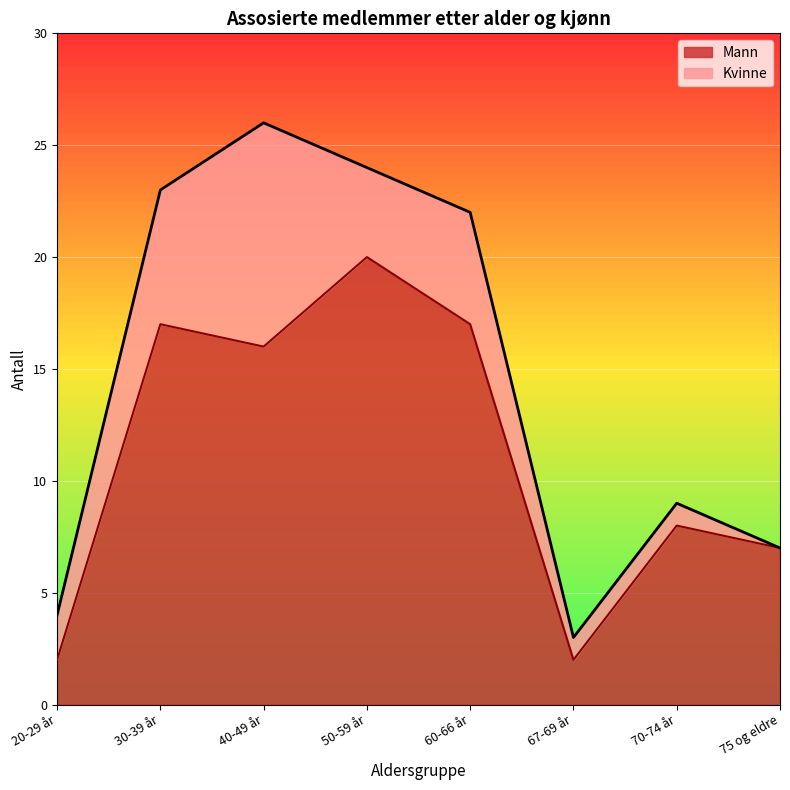

Reading left to right, extract all data points from this chart.

20-29 år=2	30-39 år=17	40-49 år=16	50-59 år=20	60-66 år=17	67-69 år=2	70-74 år=8	75 og eldre=7